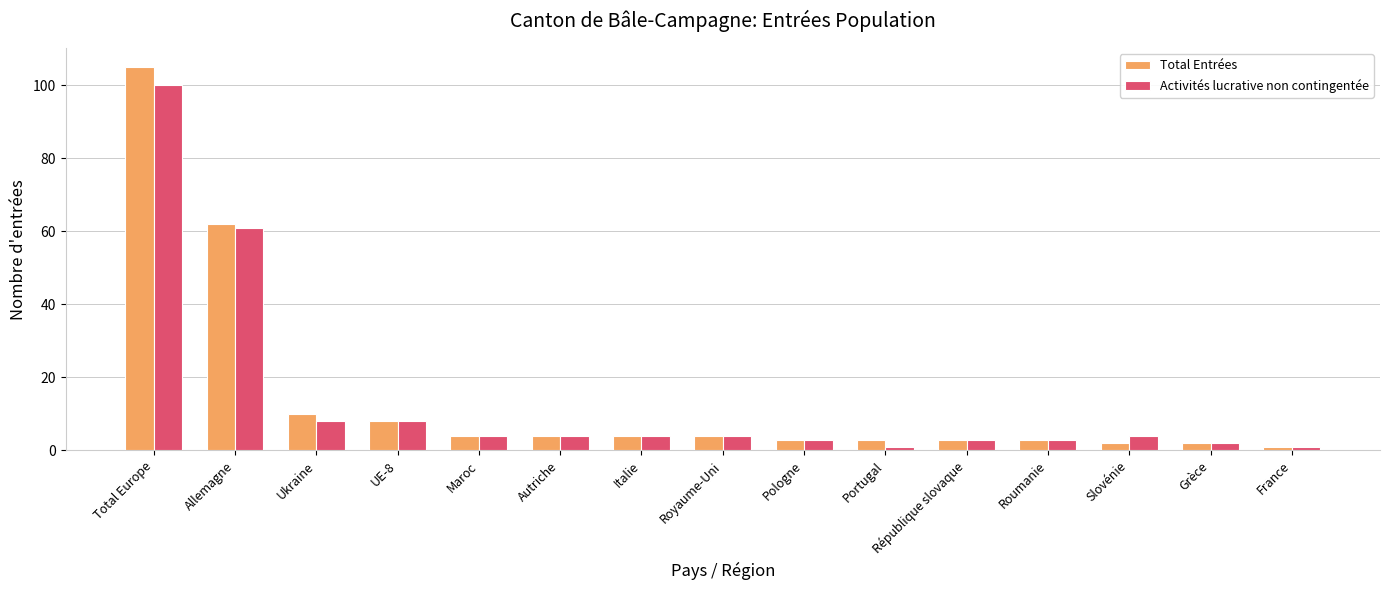

Rank the series at Total Europe from lowest to highest value.

Activités lucrative non contingentée, Total Entrées